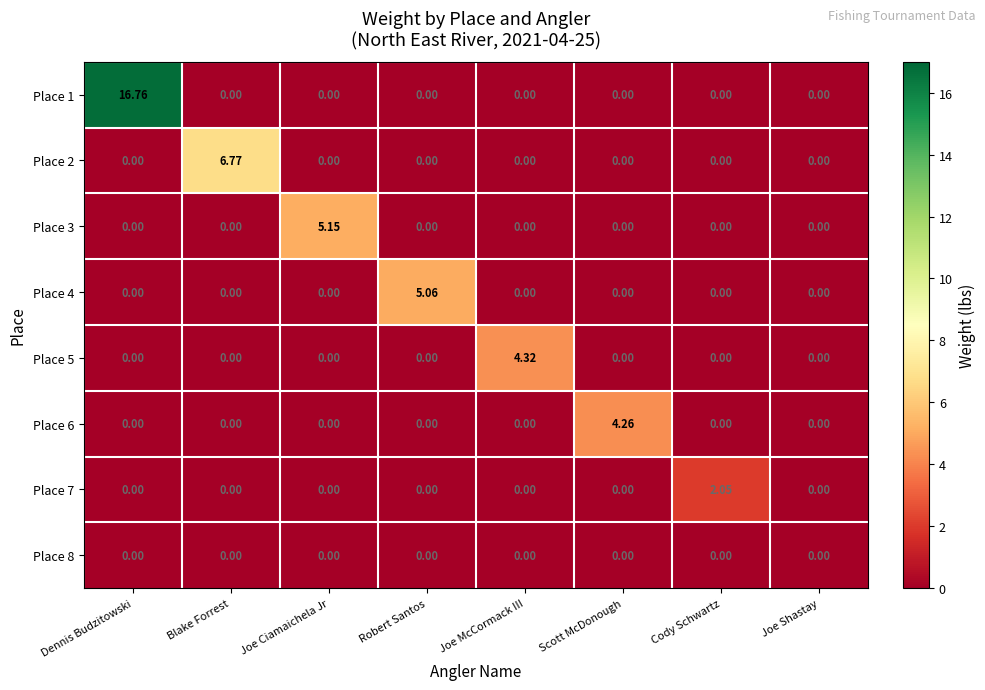

What is the maximum value shown in the chart?

16.8